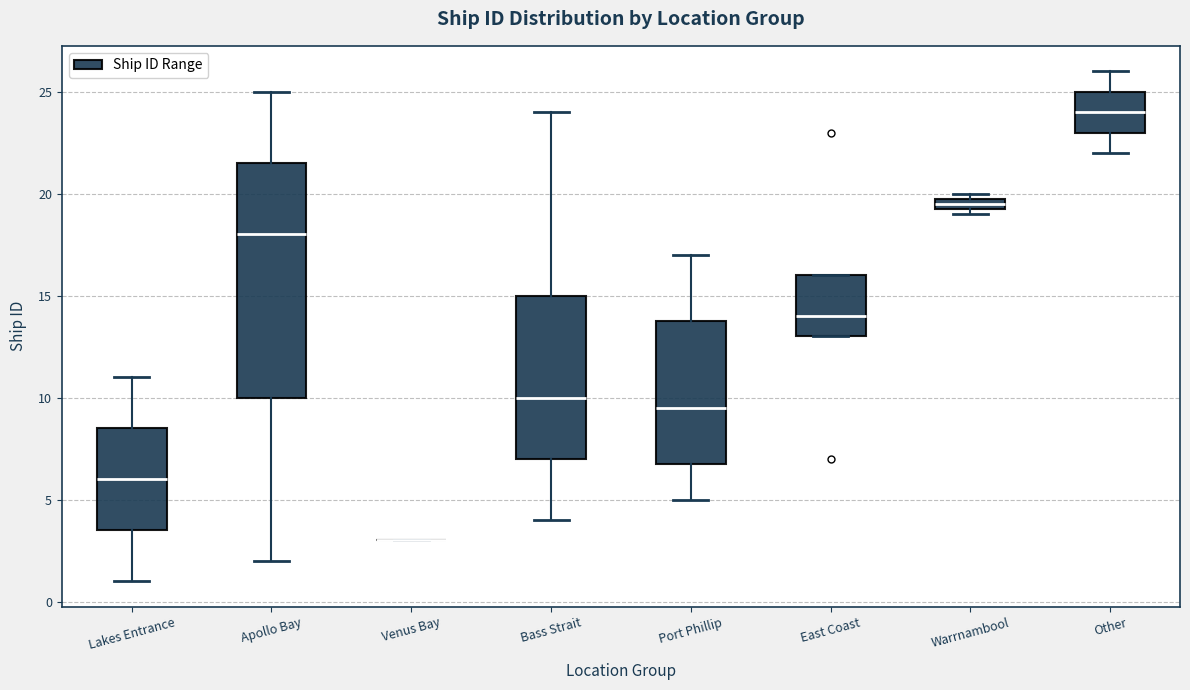

Which box is the tallest, from its lower edge to its upper edge?

Apollo Bay